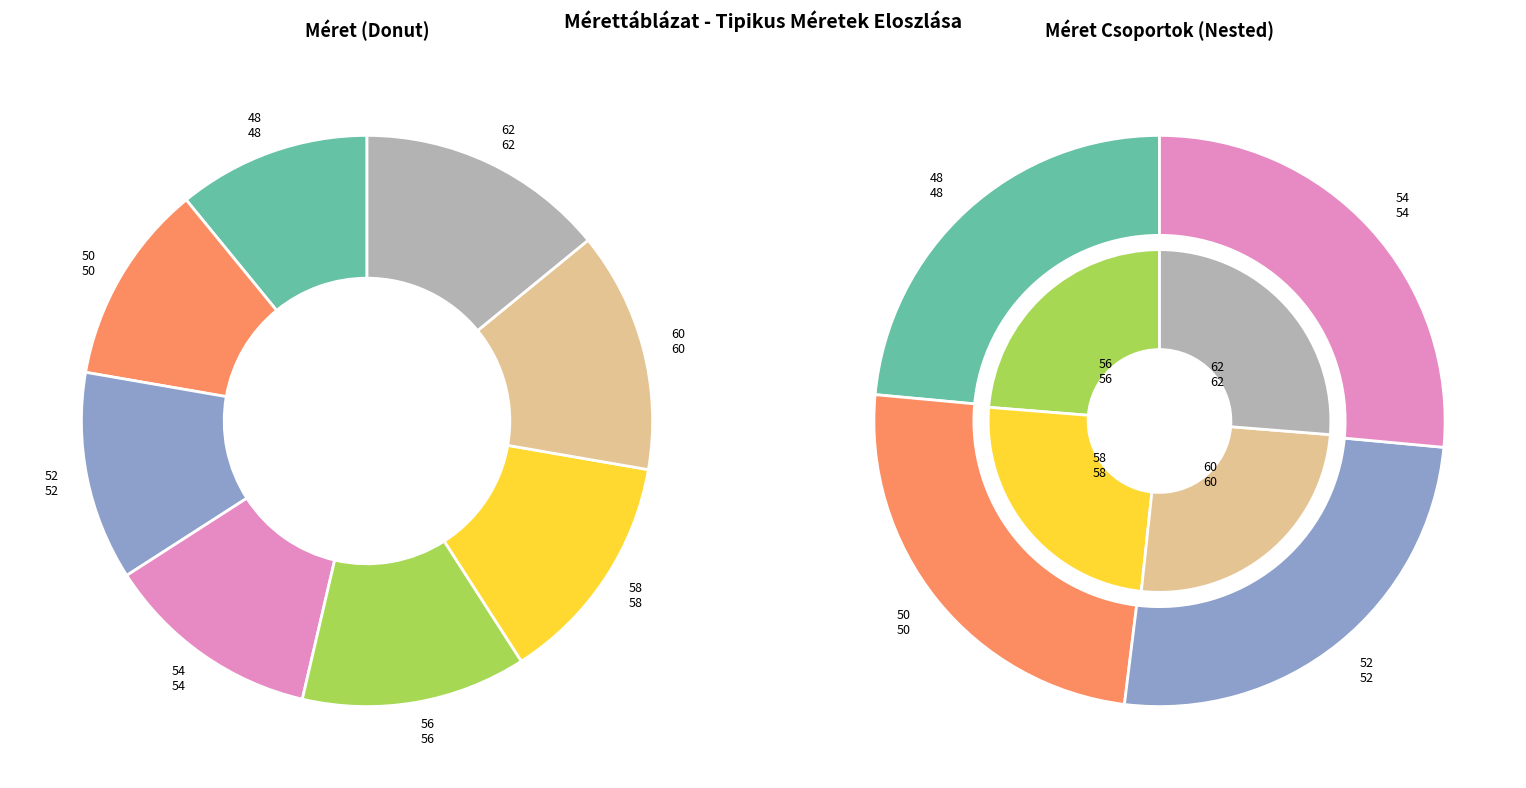

What percentage is the 54 slice, to the nearest percent?

12%